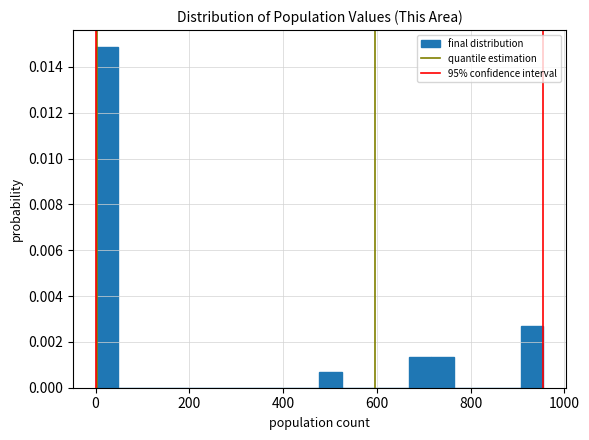

Around what value on the x-axis is the tallest bar? Give the approximate position of its centre, as read against the axis.

20